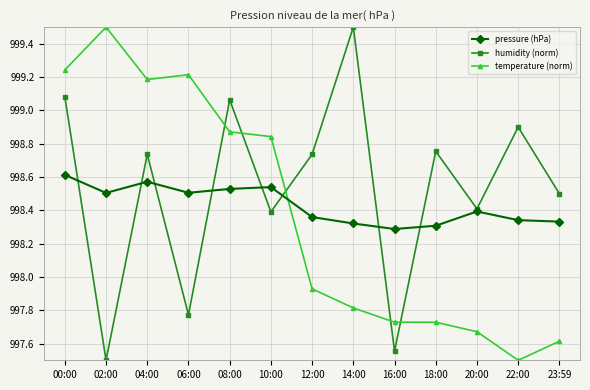

What is the total value across all series at 12:00?

2995.0